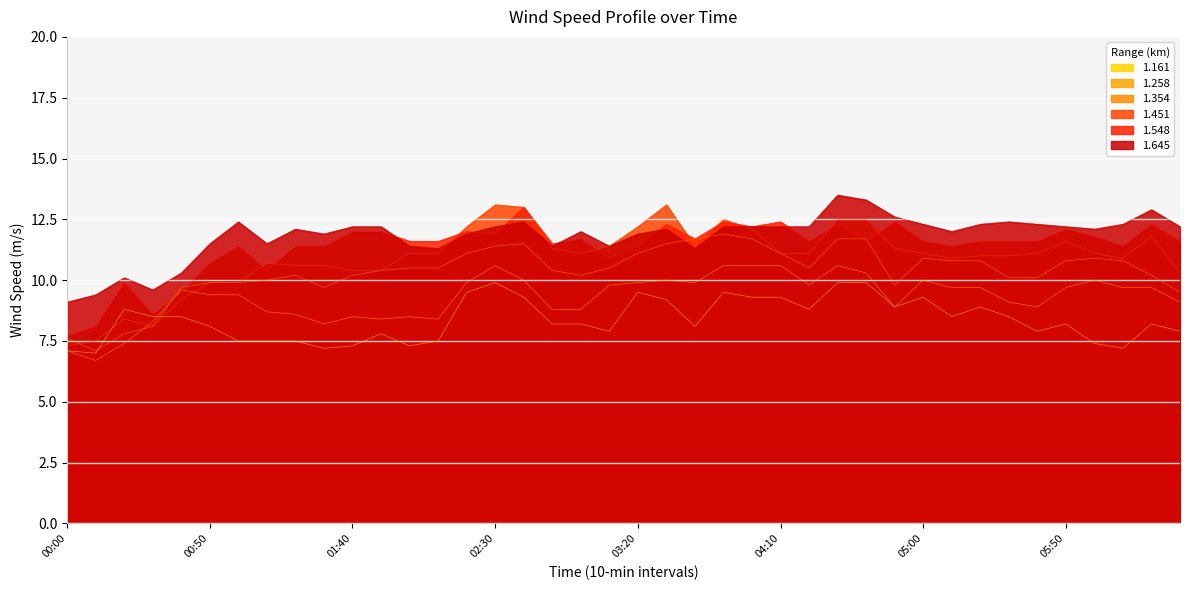

What is the average value of the 1.645 series?

11.8